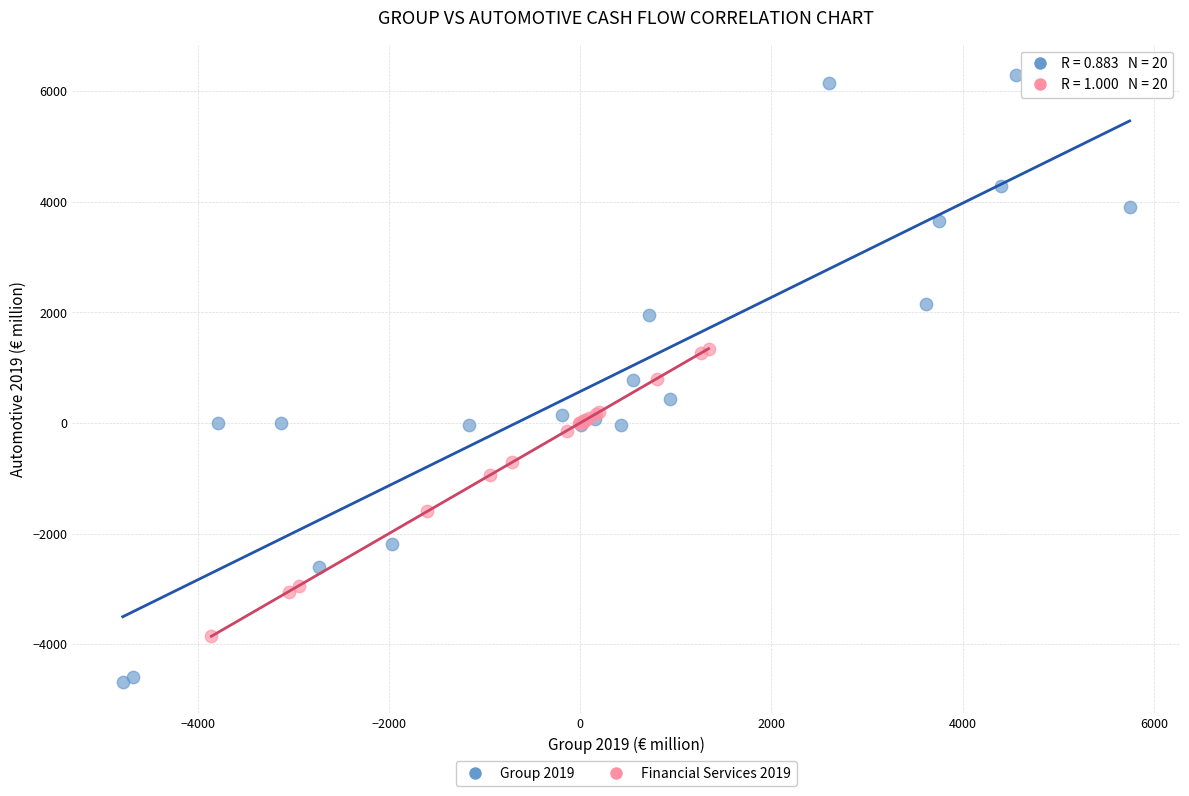

Which series reaches the minimum Y coordinate?

Group 2019